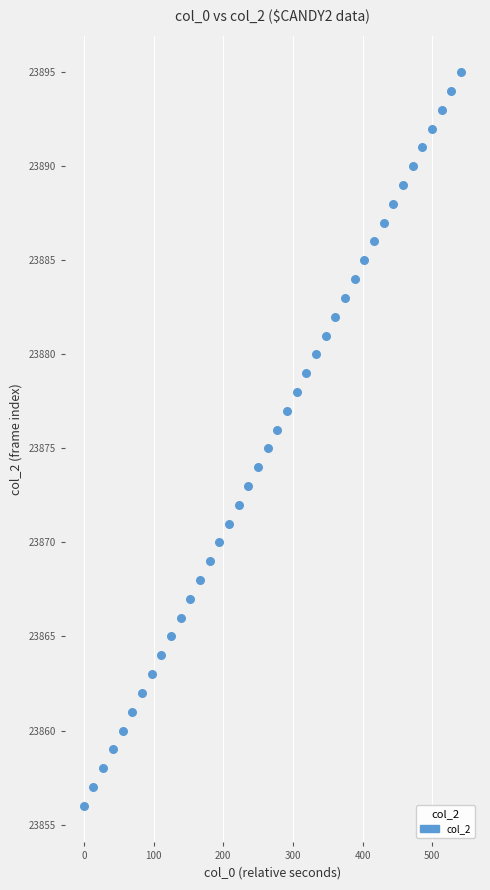

What is the range of Y values (max minus min)?

39